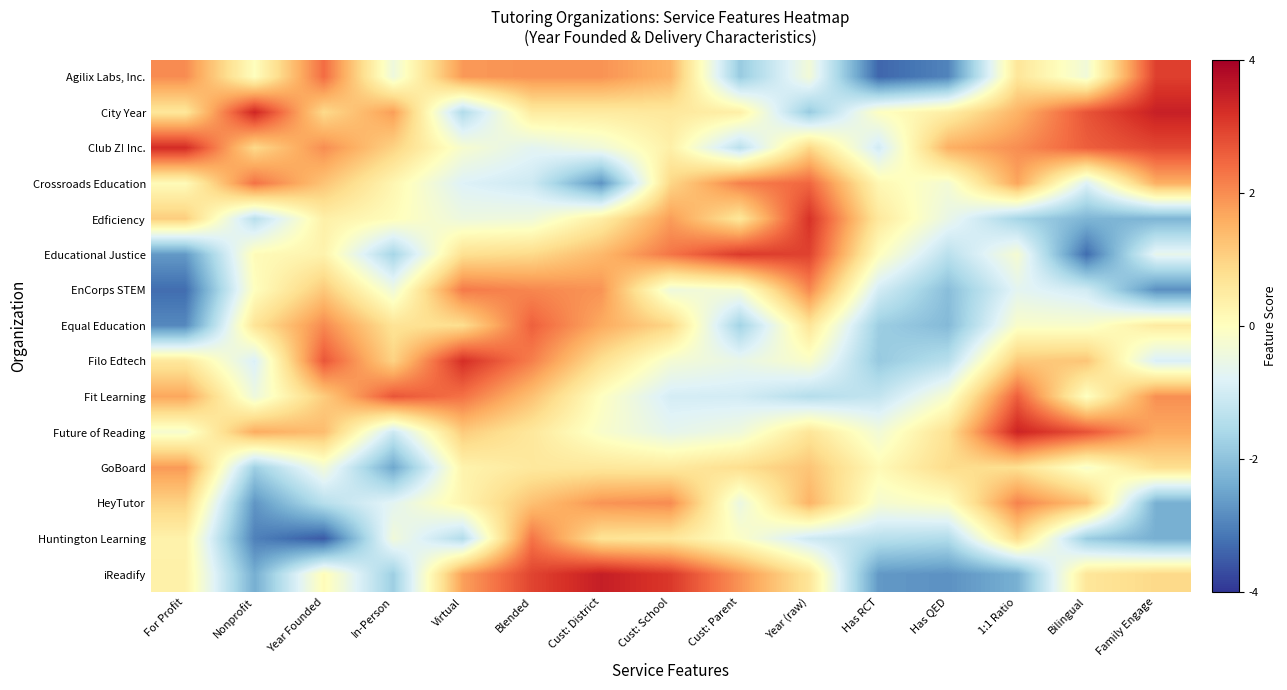

Which label corresponds to the smallest value in the chart?

Year Founded